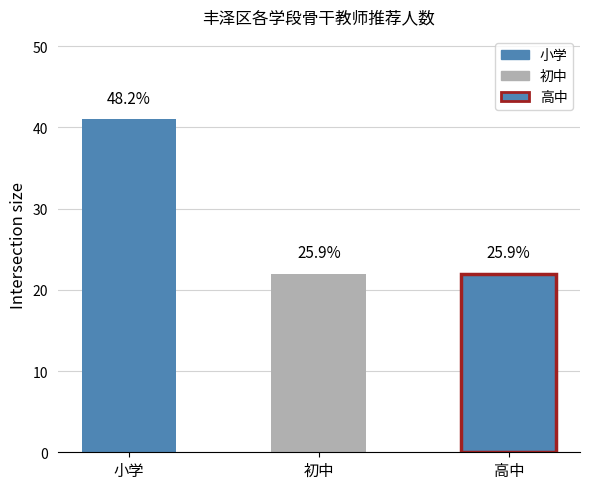

Rank the categories by value from highest to lowest.

小学, 初中, 高中